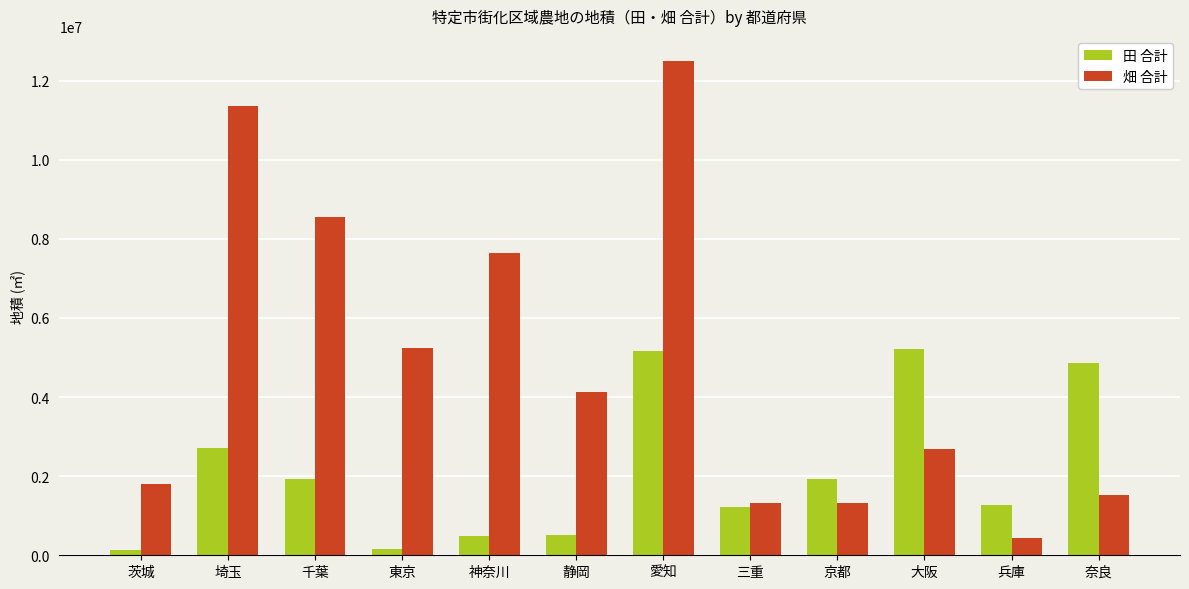

Which category has the highest value in the 畑 合計 series?

愛知